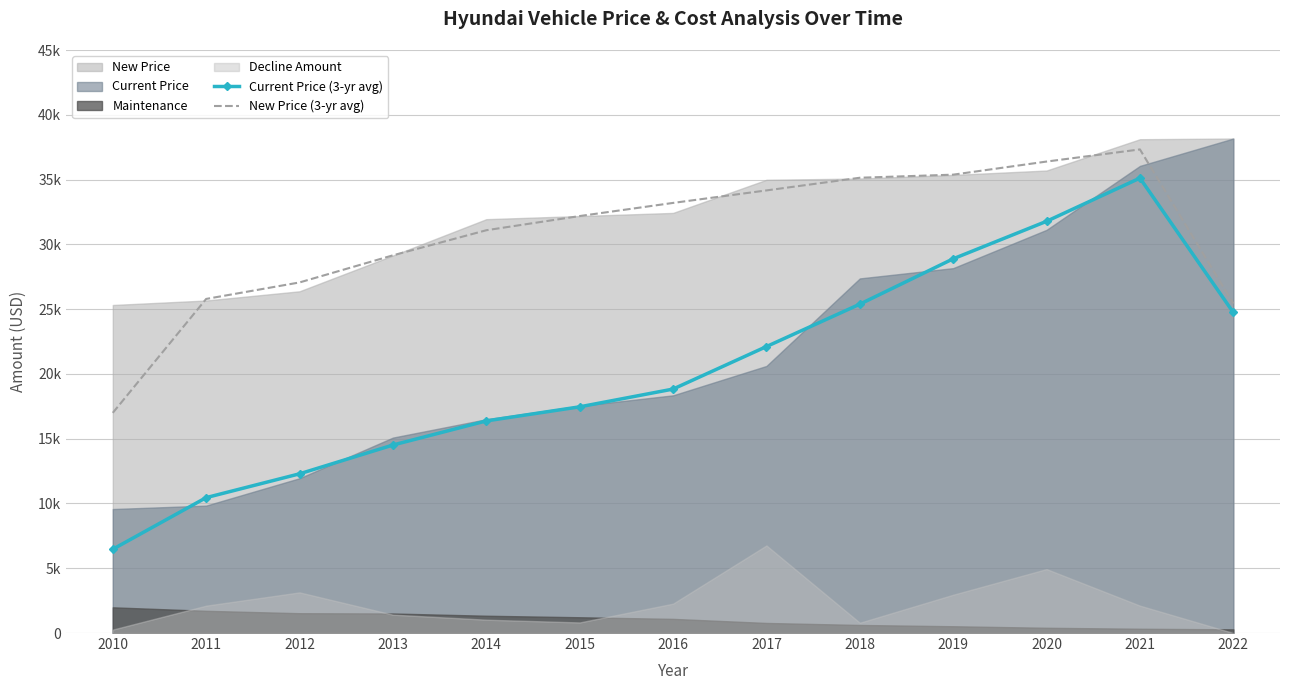

The New Price (3-yr avg) series shows 34162.0 at 2017. True or false?

True